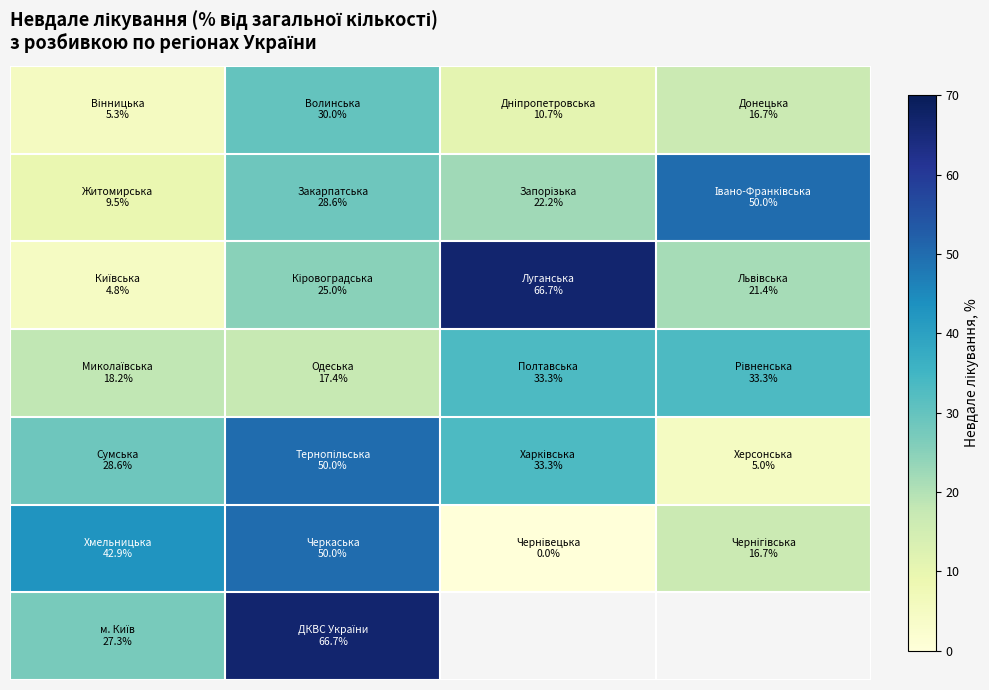

What is the spread (max minus min) of values at 2?

66.7